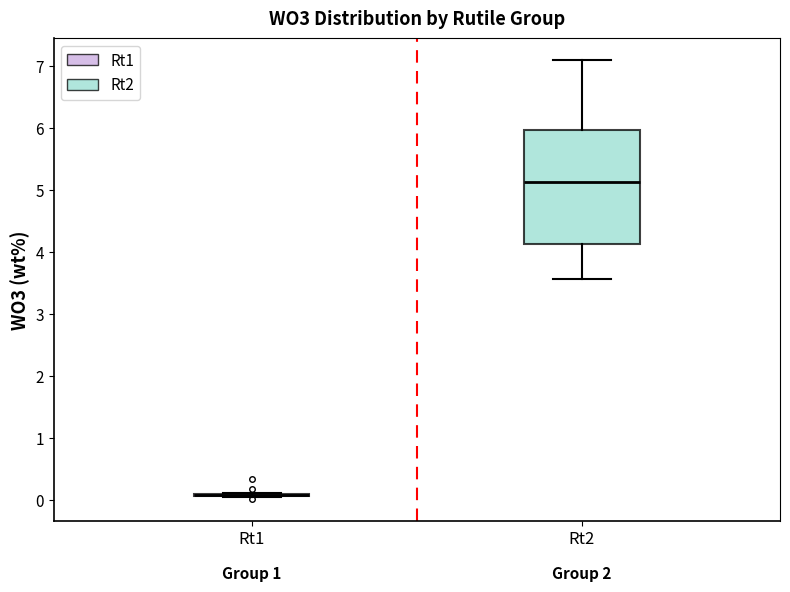

Where does the lower whisker of the box for Rt2 end on the y-axis? The values are not printed on the chart, so give them approximately, as read against the axis.

3.6